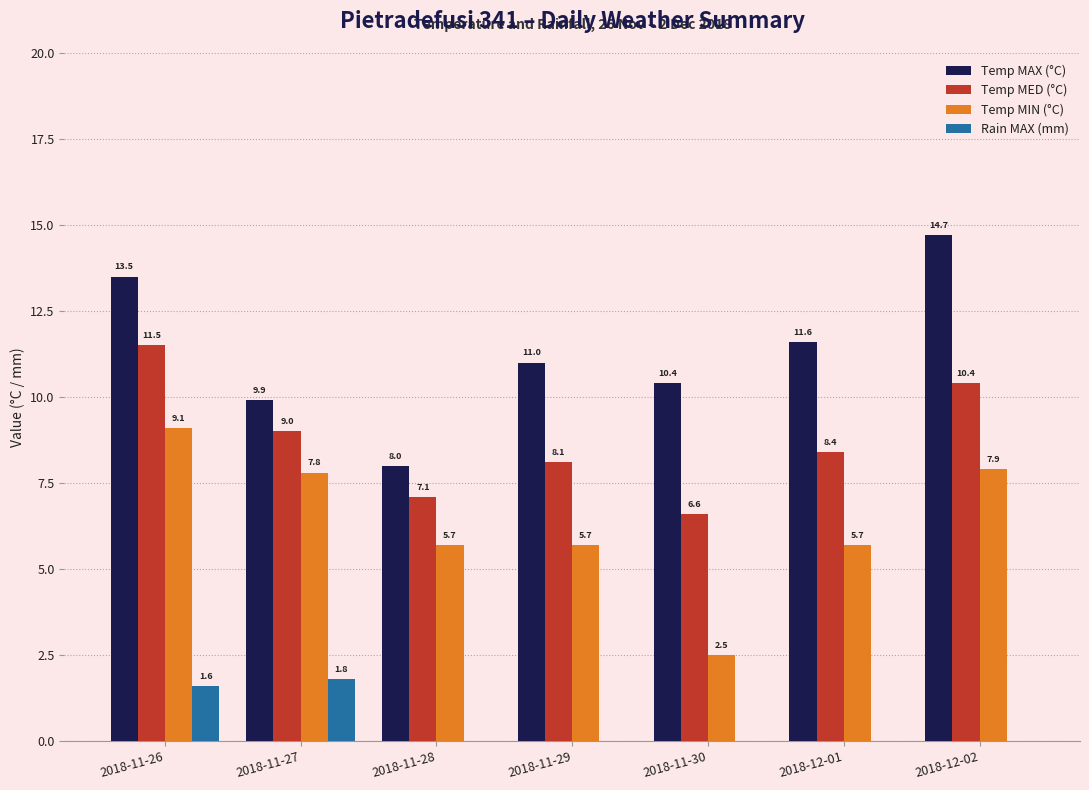

What is the sum of the Temp MED (°C) values at 2018-12-02 and 2018-11-29?

18.5